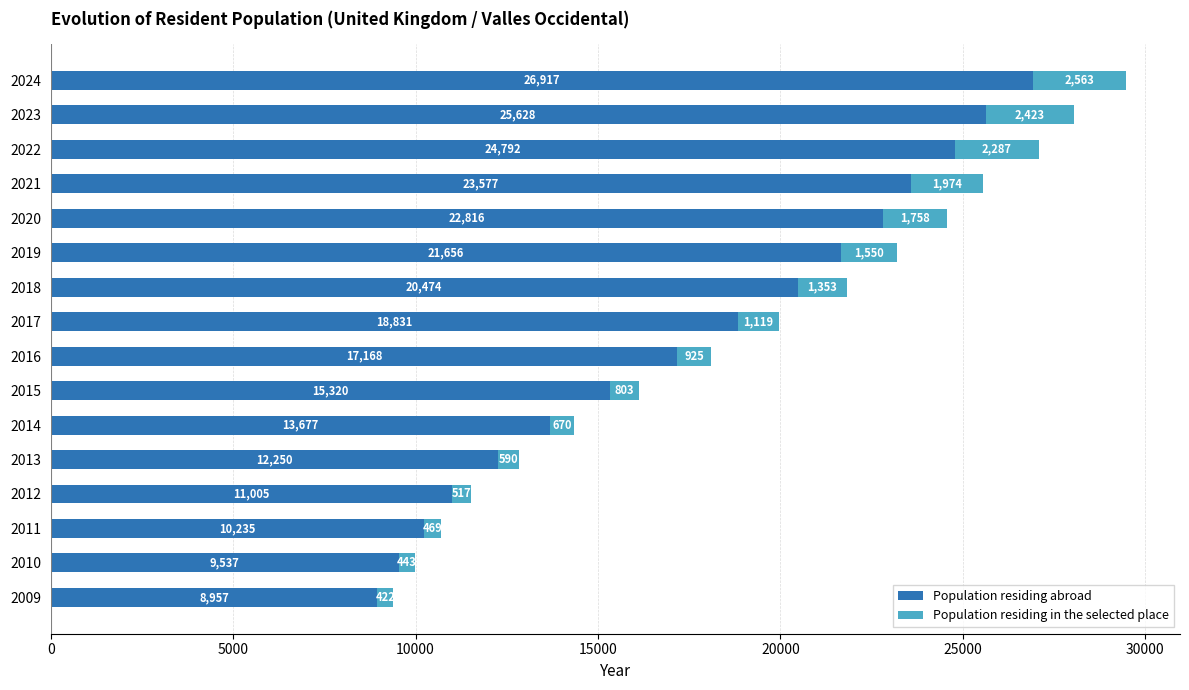

Rank the categories by Population residing abroad value from lowest to highest.

2009, 2010, 2011, 2012, 2013, 2014, 2015, 2016, 2017, 2018, 2019, 2020, 2021, 2022, 2023, 2024